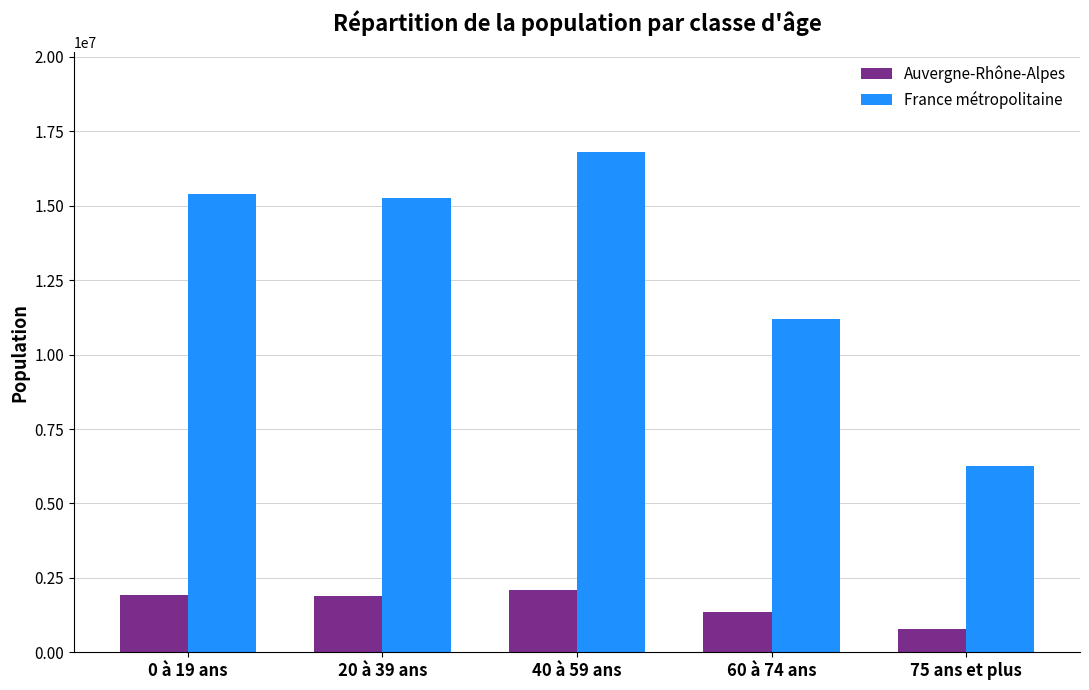

At which category is the sum across all series the highest?

40 à 59 ans